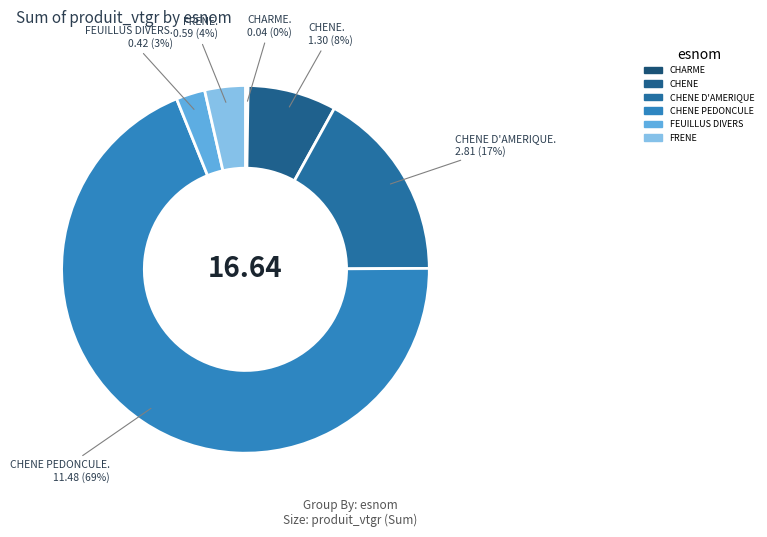

Which slice is the smallest?

CHARME